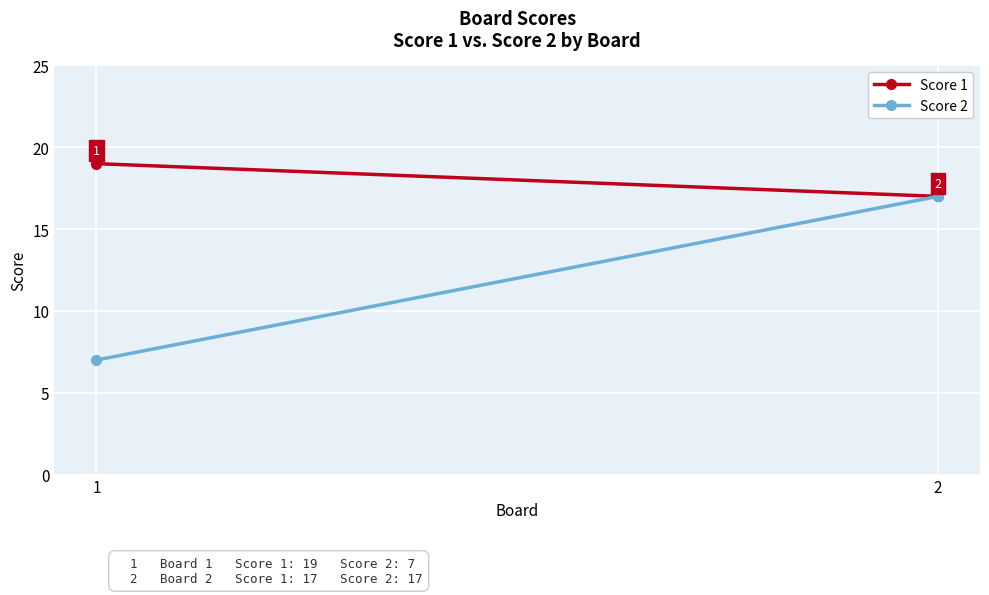

Reading left to right, list all the values displayed in this chart.

Score 1: 1=19	2=17
Score 2: 1=7	2=17